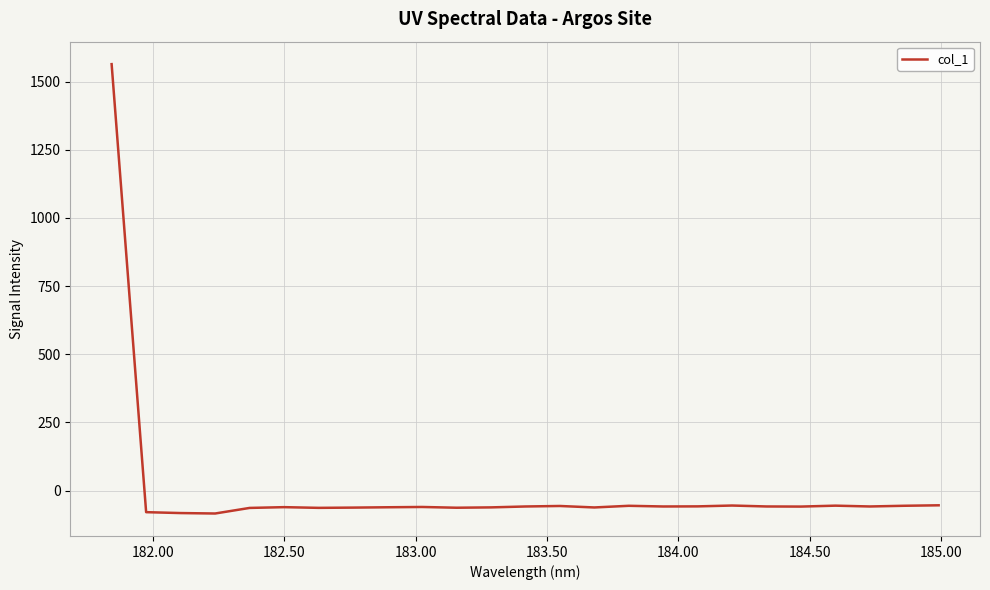

What is the difference between the maximum and minimum values?

1647.9